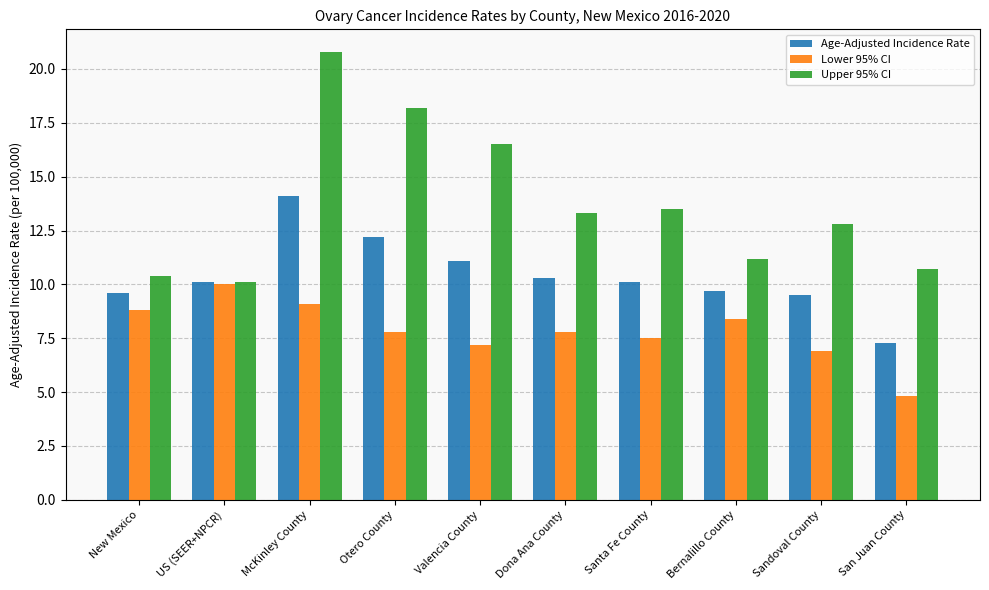

Rank the series at Santa Fe County from highest to lowest value.

Upper 95% CI, Age-Adjusted Incidence Rate, Lower 95% CI